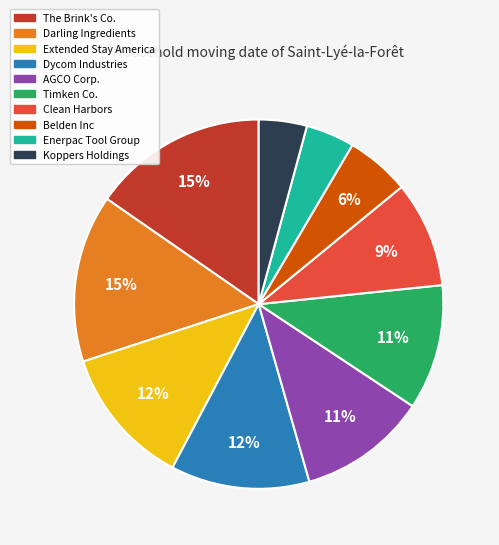

To the nearest percent, what is the difference between the largest and smallest slice percentages?

11%